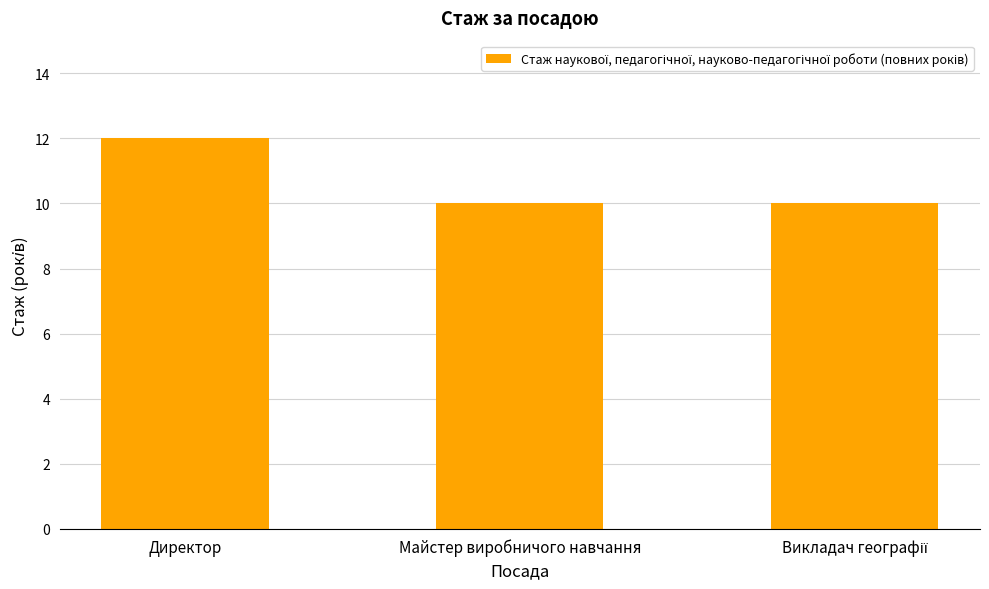

What is the minimum value shown in the chart?

10